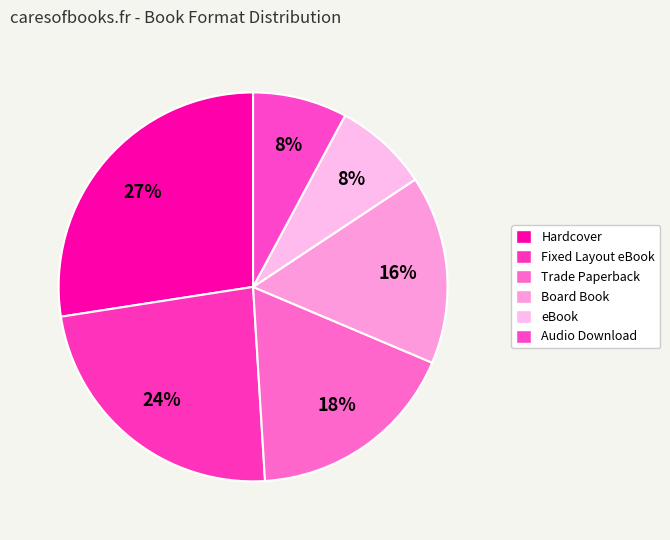

Which slice is the largest?

Hardcover